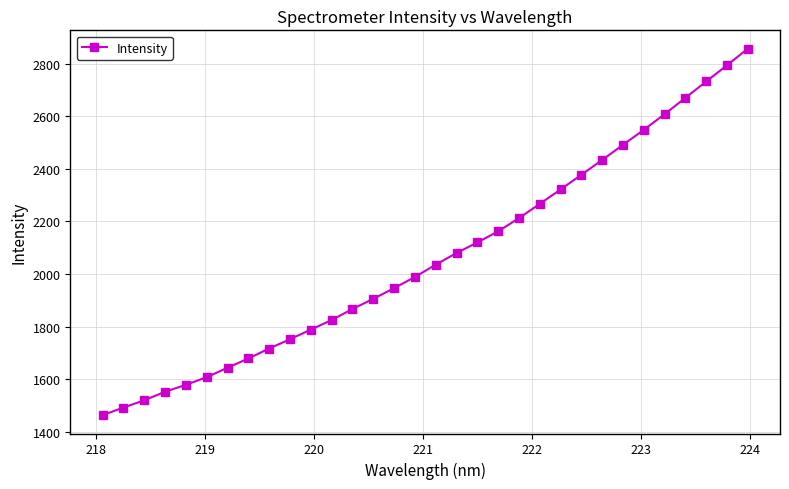

What is the maximum value shown in the chart?

2856.4